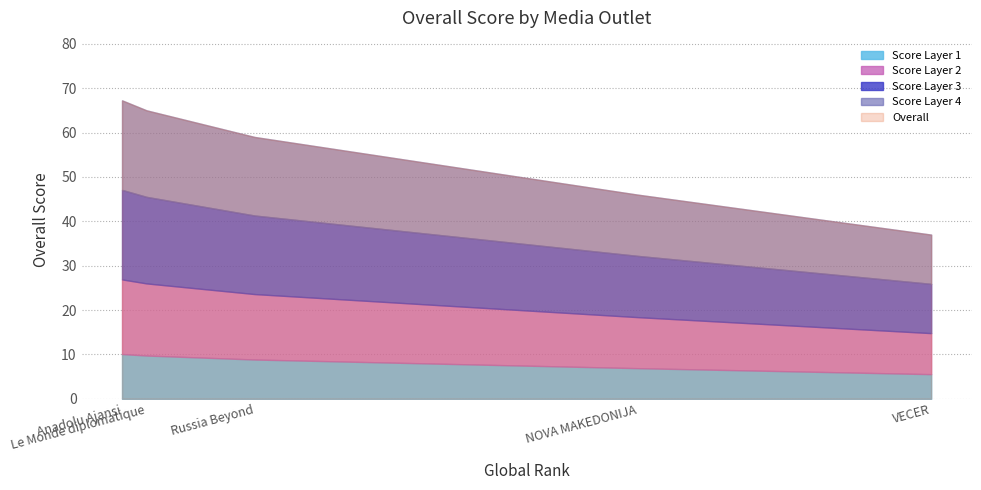

List the labels in order of value, largest first.

Anadolu Ajansi, Le Monde diplomatique, Russia Beyond, NOVA MAKEDONIJA, VECER